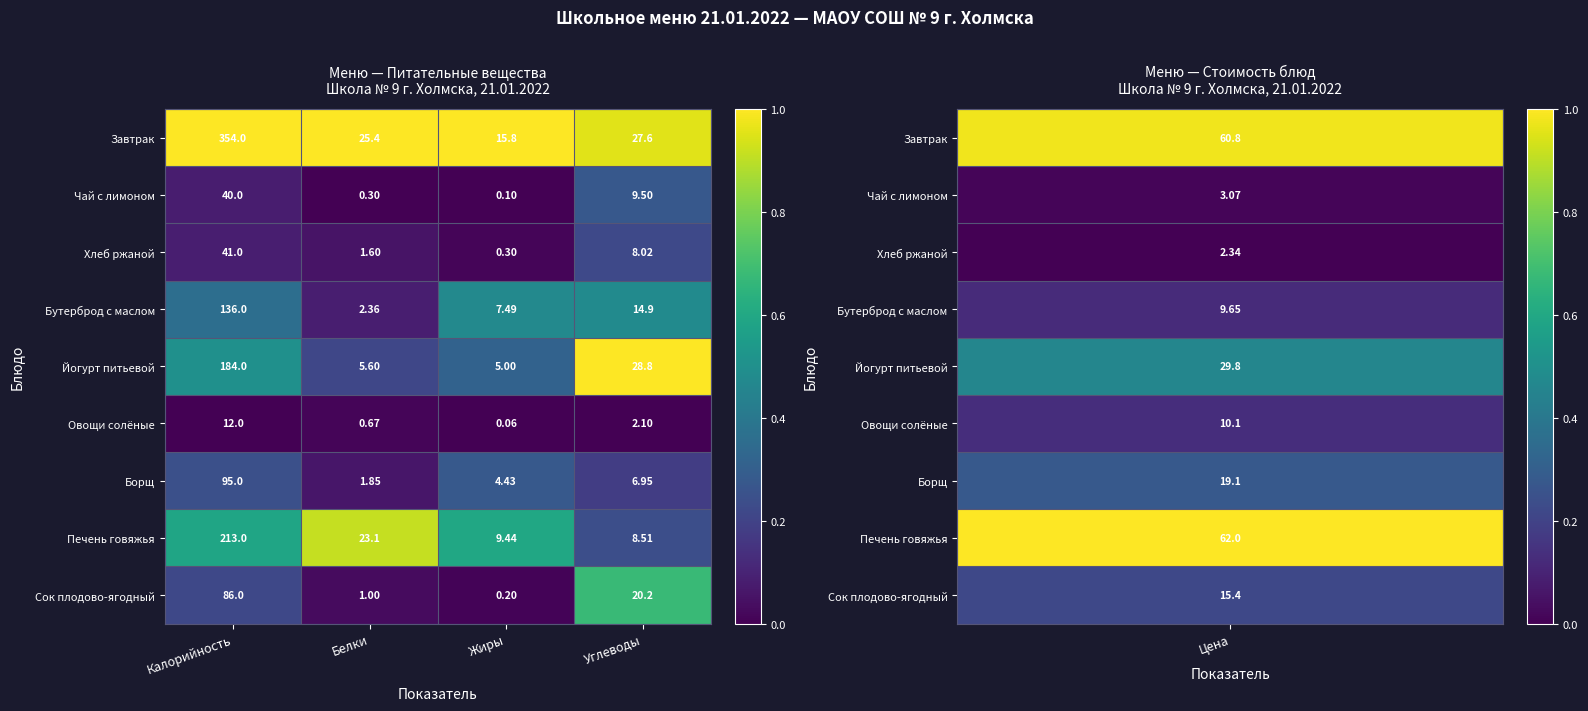

Is the value of Печень говяжья at Белки greater than the value of Борщ at Белки?

Yes